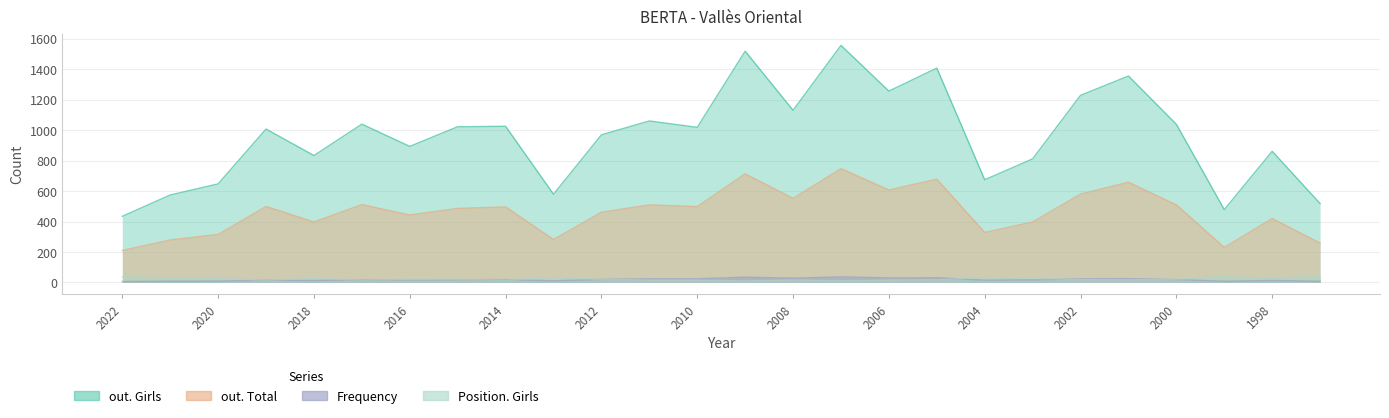

True or false: Position. Girls and out. Total intersect in this chart.

False